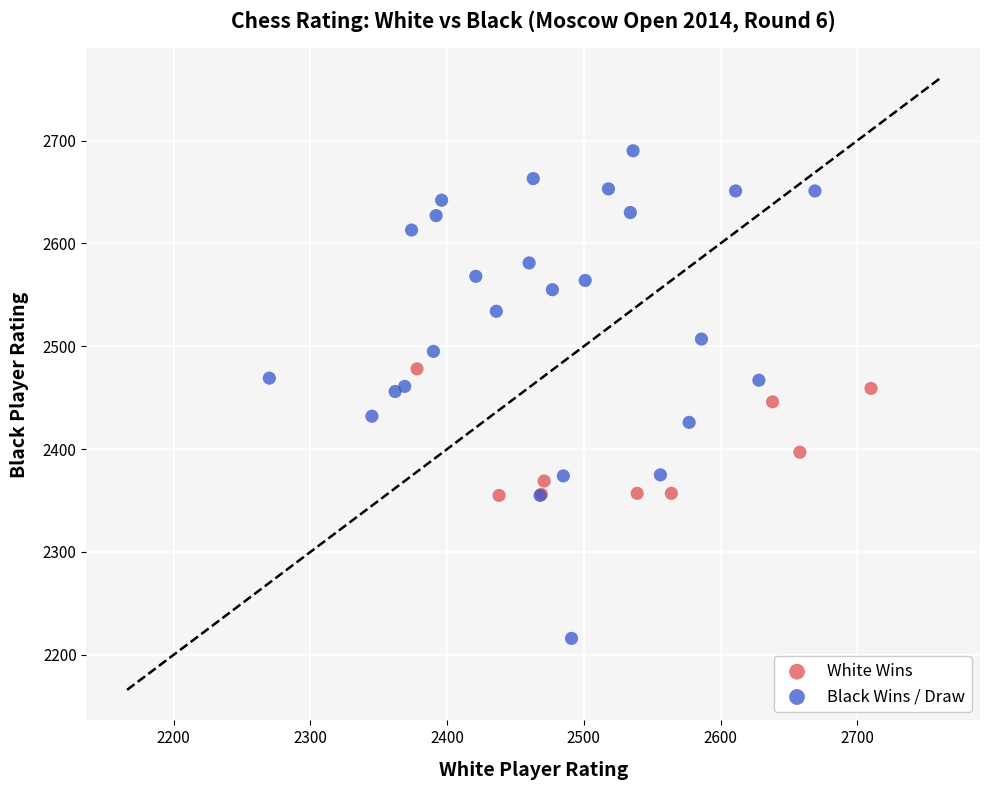

What are all the series names shown in the legend?

White Wins, Black Wins / Draw